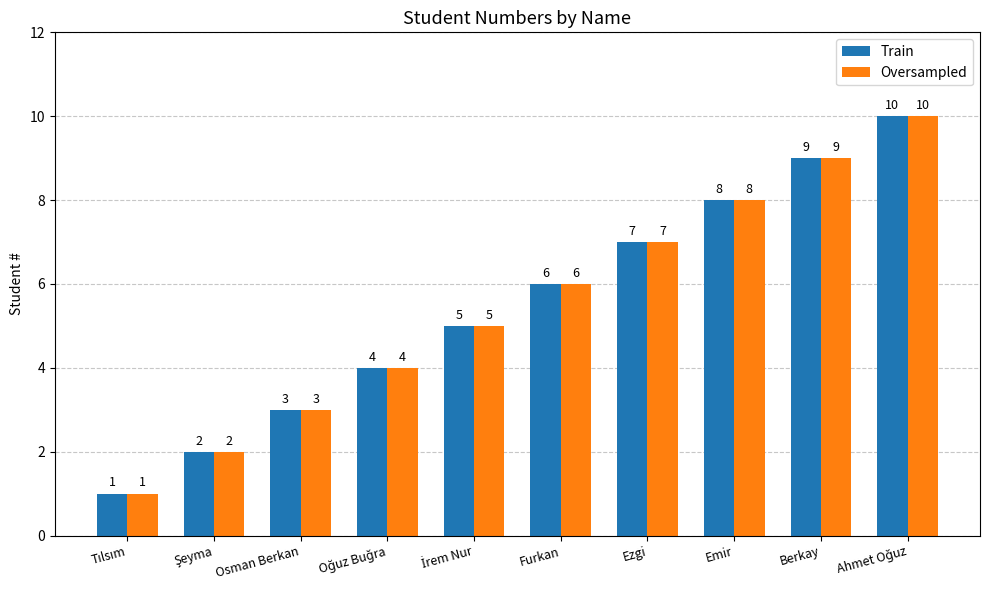

What is the total value across all series at Emir?

16